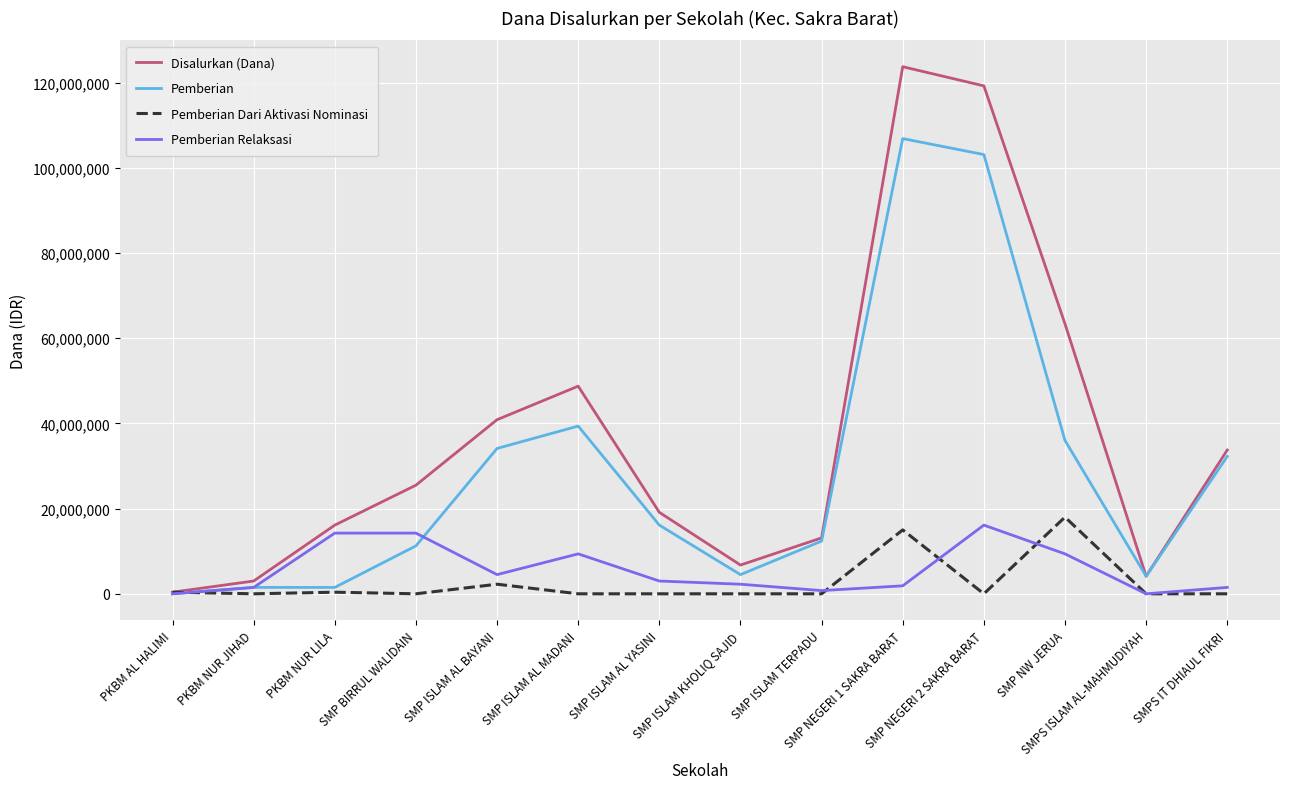

What is the maximum value shown in the chart?

123750000